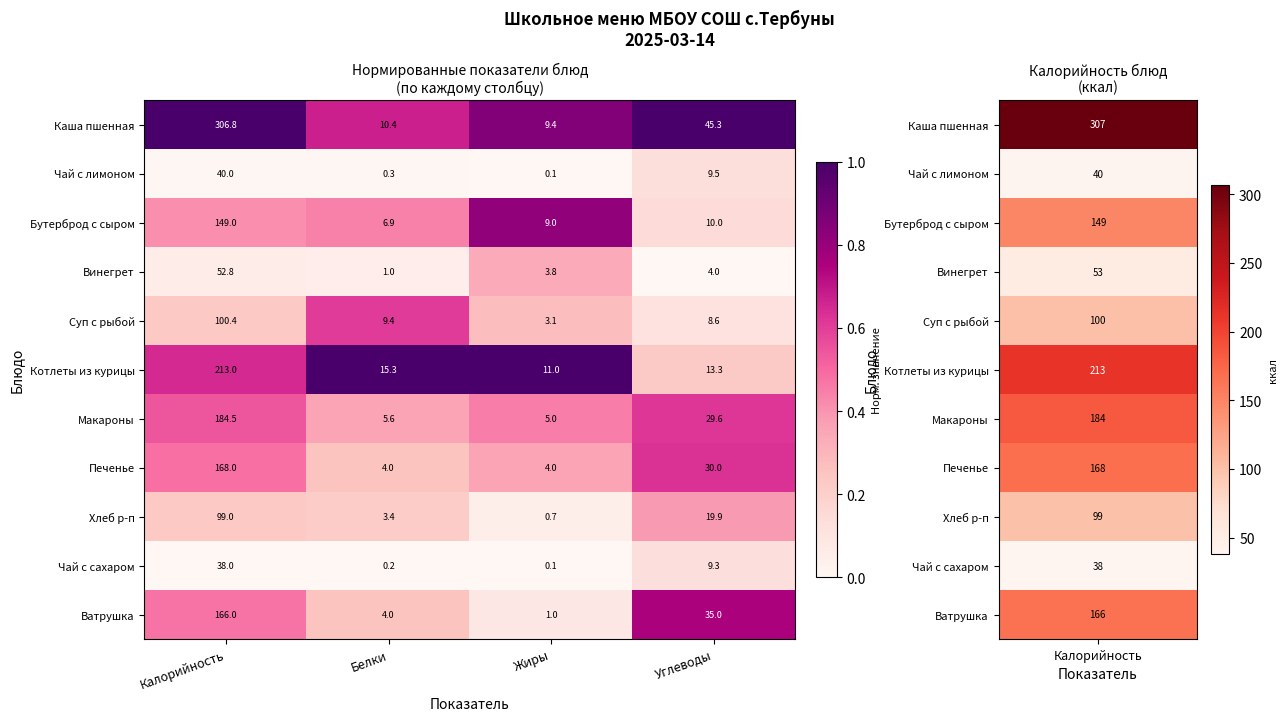

True or false: Хлеб р-п has a value of 3.4 at Белки.

True